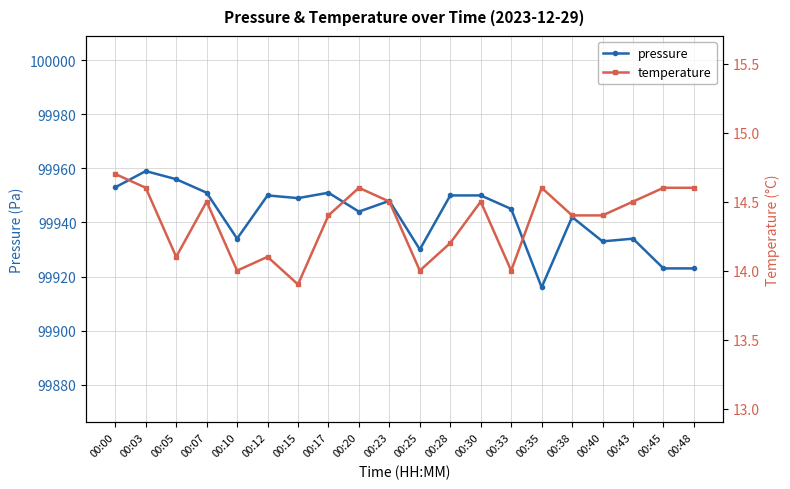

Count the number of categories in the chart.

20